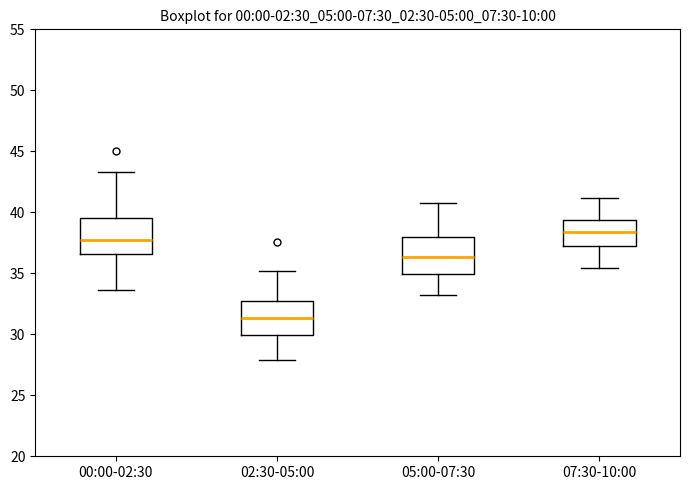

Which box's median line is the highest?

07:30-10:00